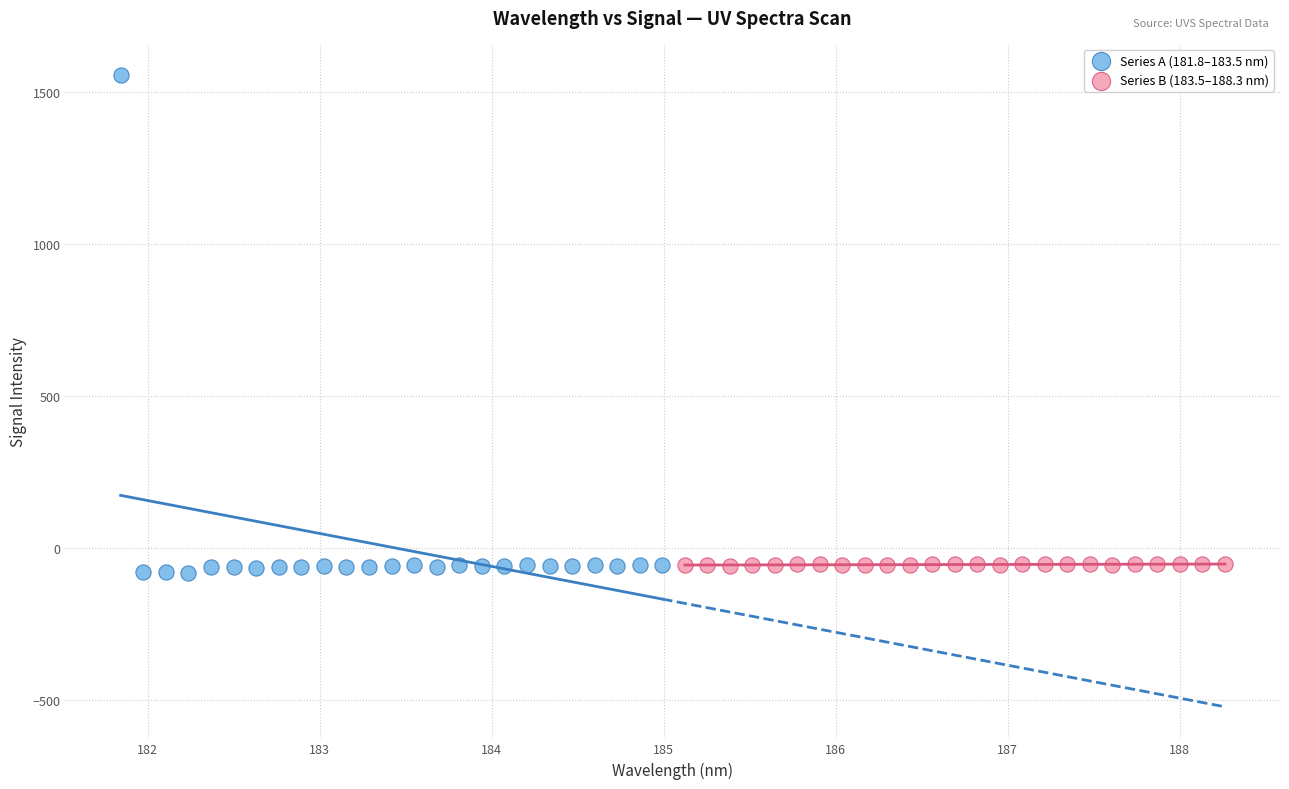

Which series has the largest Y range (max minus min)?

Series A (181.8–183.5 nm)